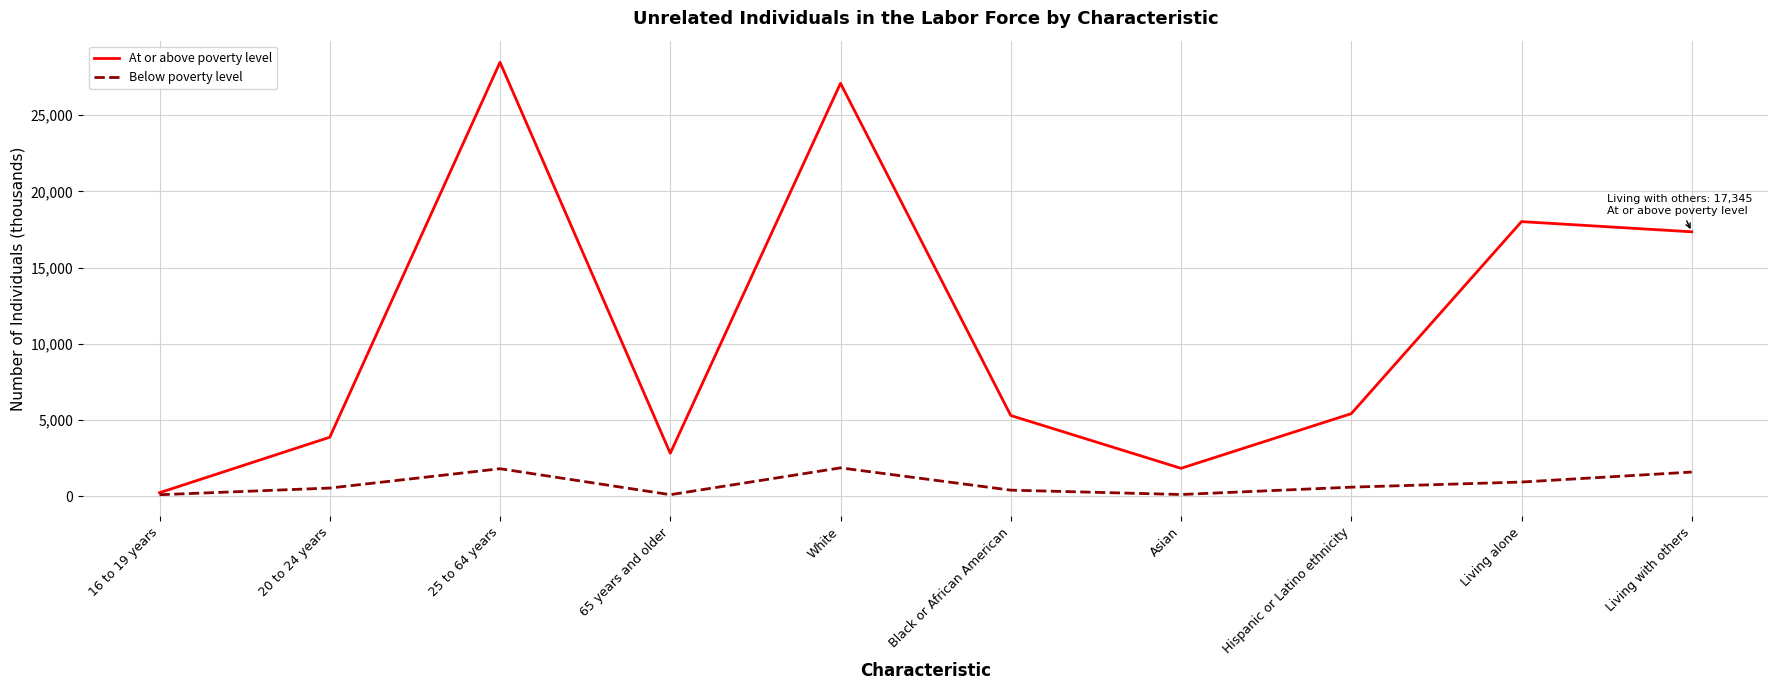

Where is the first local minimum for At or above poverty level?

65 years and older